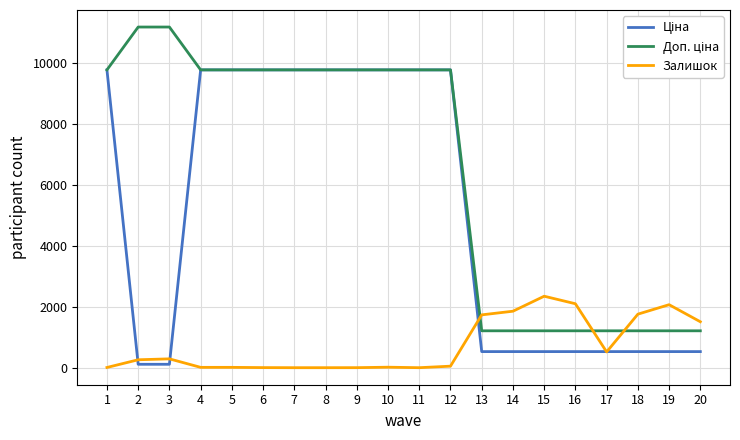

What is the maximum value shown in the chart?

11182.0